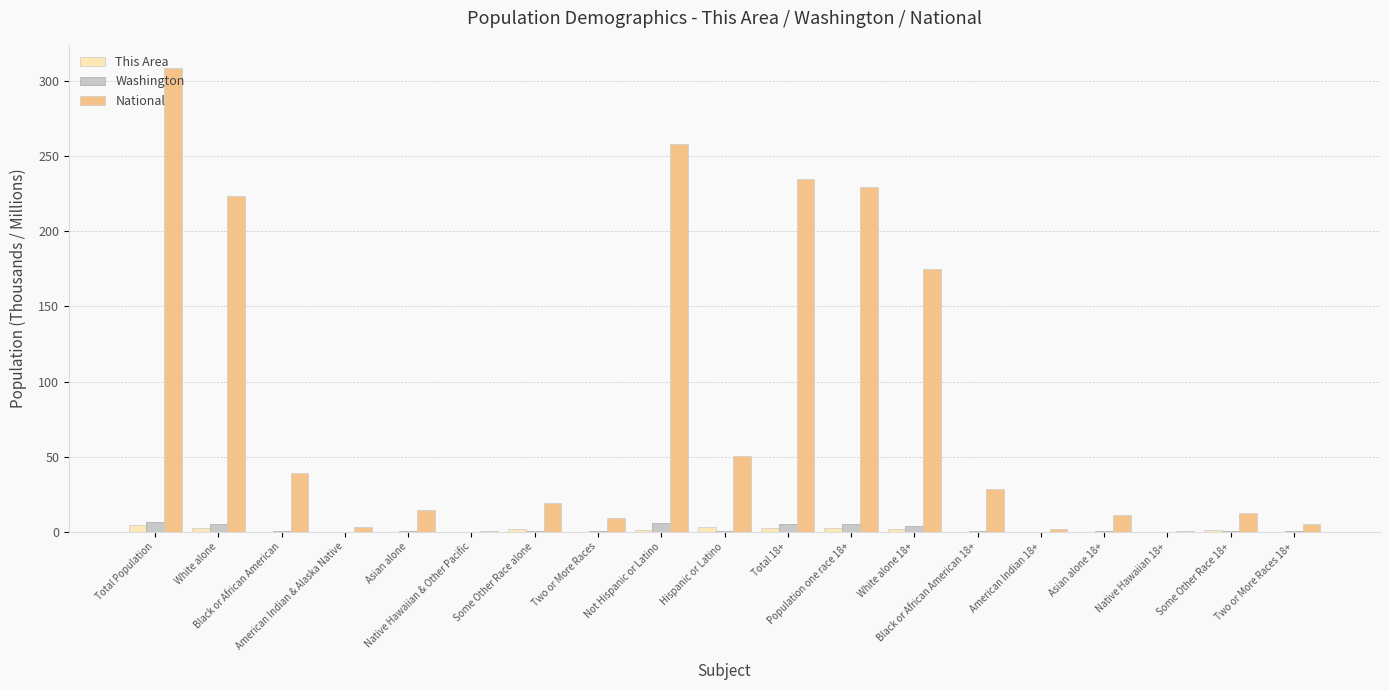

At which category is the sum across all series the highest?

Total Population